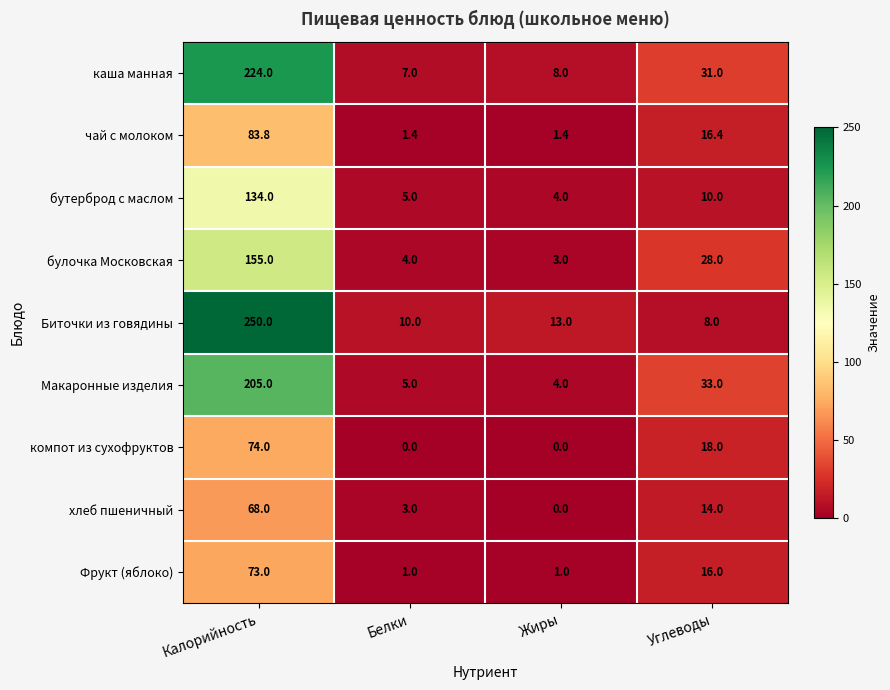

Count the number of data series in this chart.

9